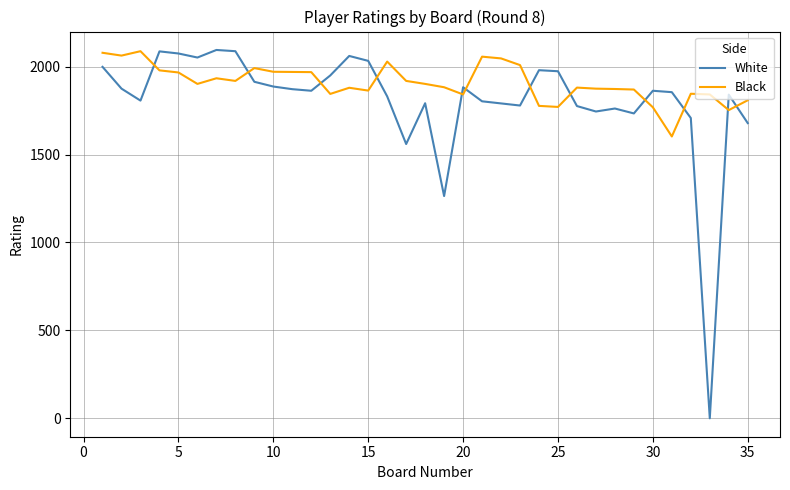

Which series has the largest range (max minus min)?

White